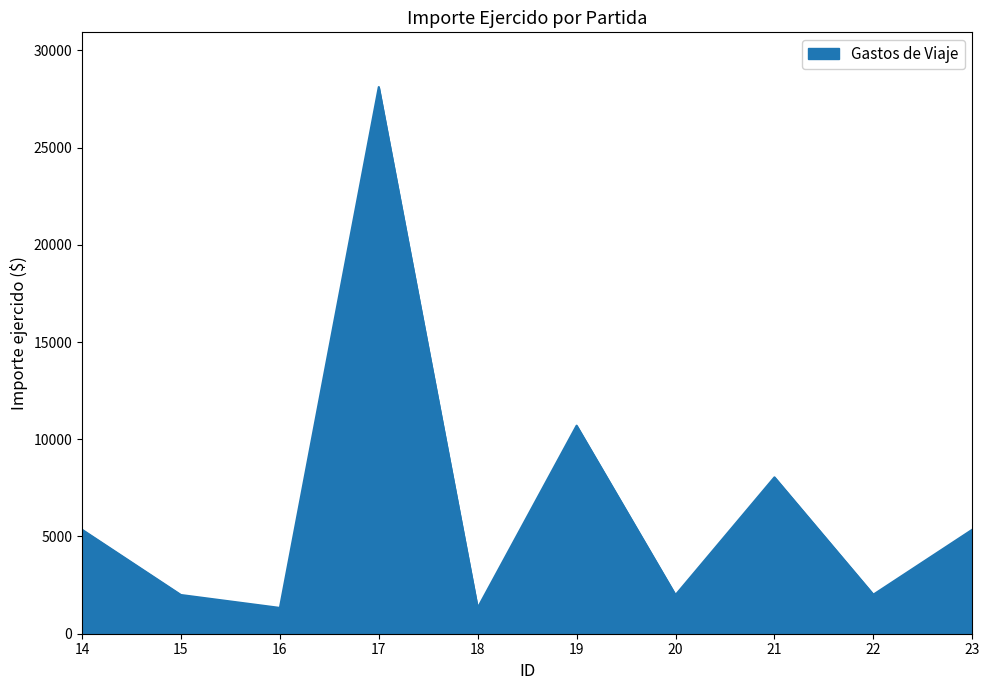

Which has a higher value, 21 or 23?

21